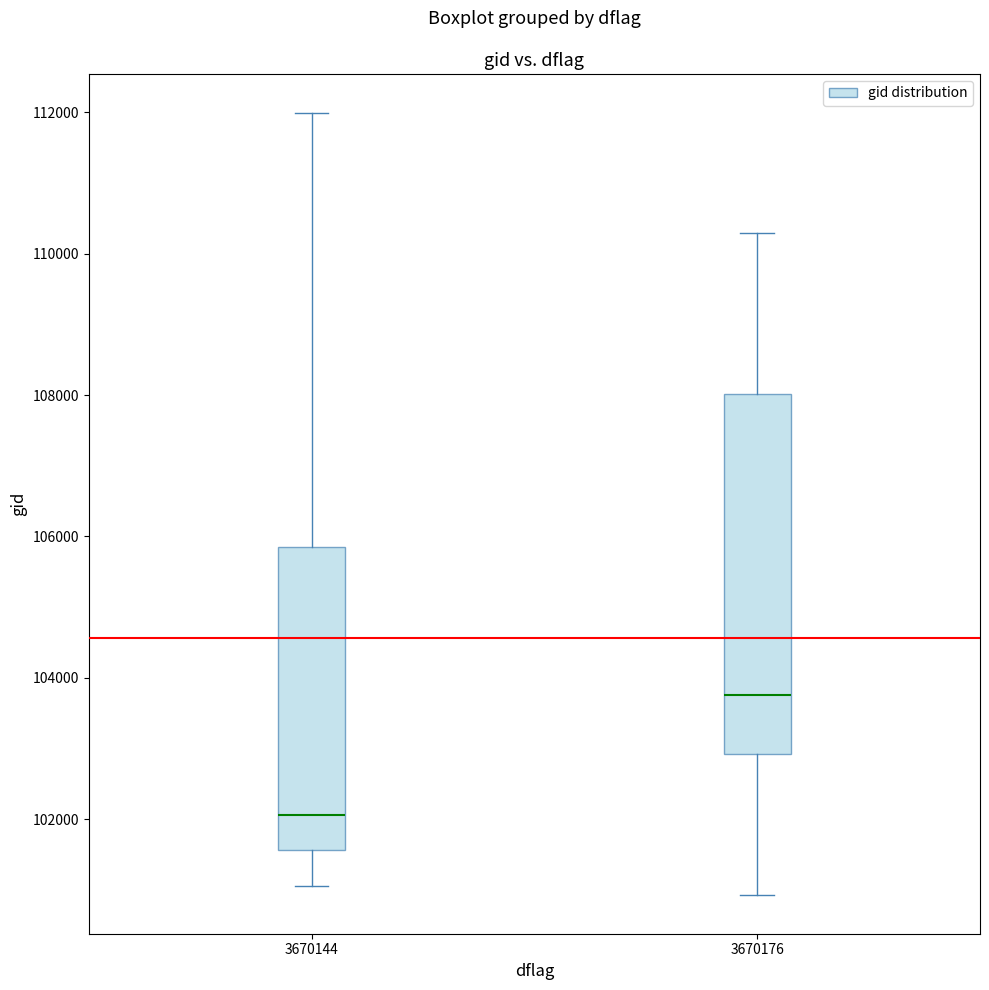

Reading left to right, read every box against the y-axis: the position of its median line, the range the box covers, and the ends of its whiskers. The values are not printed on the chart, so give them approximately, as read against the axis.

3670144: median 102000, box 101600 to 105800, whiskers 101000 to 112000
3670176: median 103800, box 103000 to 108000, whiskers 101000 to 110200